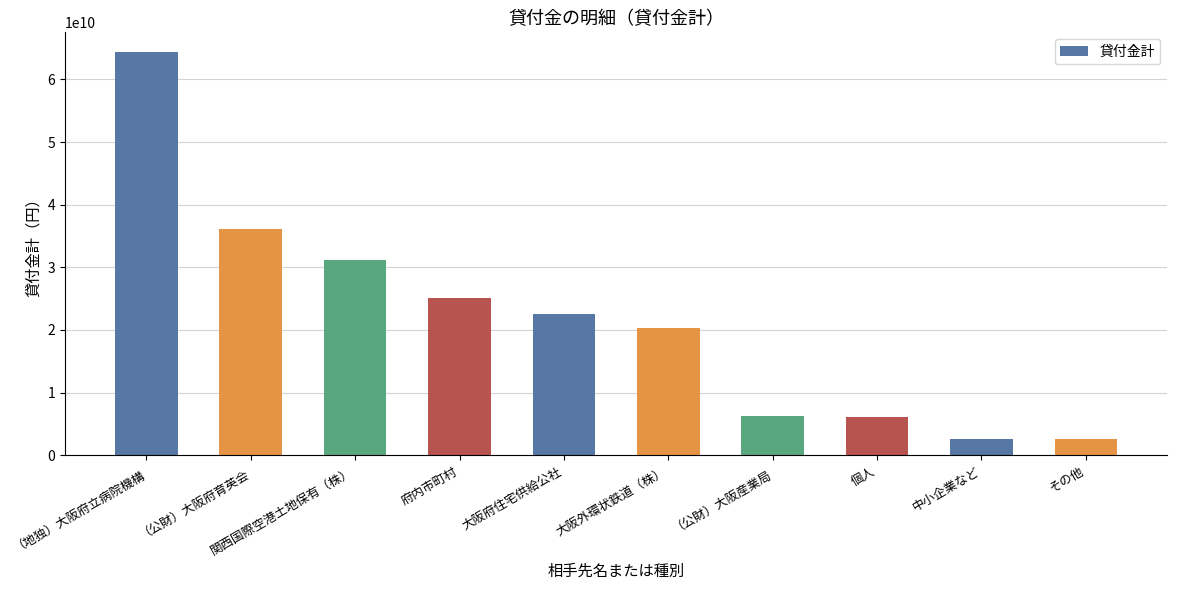

What is the label of the 3rd bar from the right?

個人